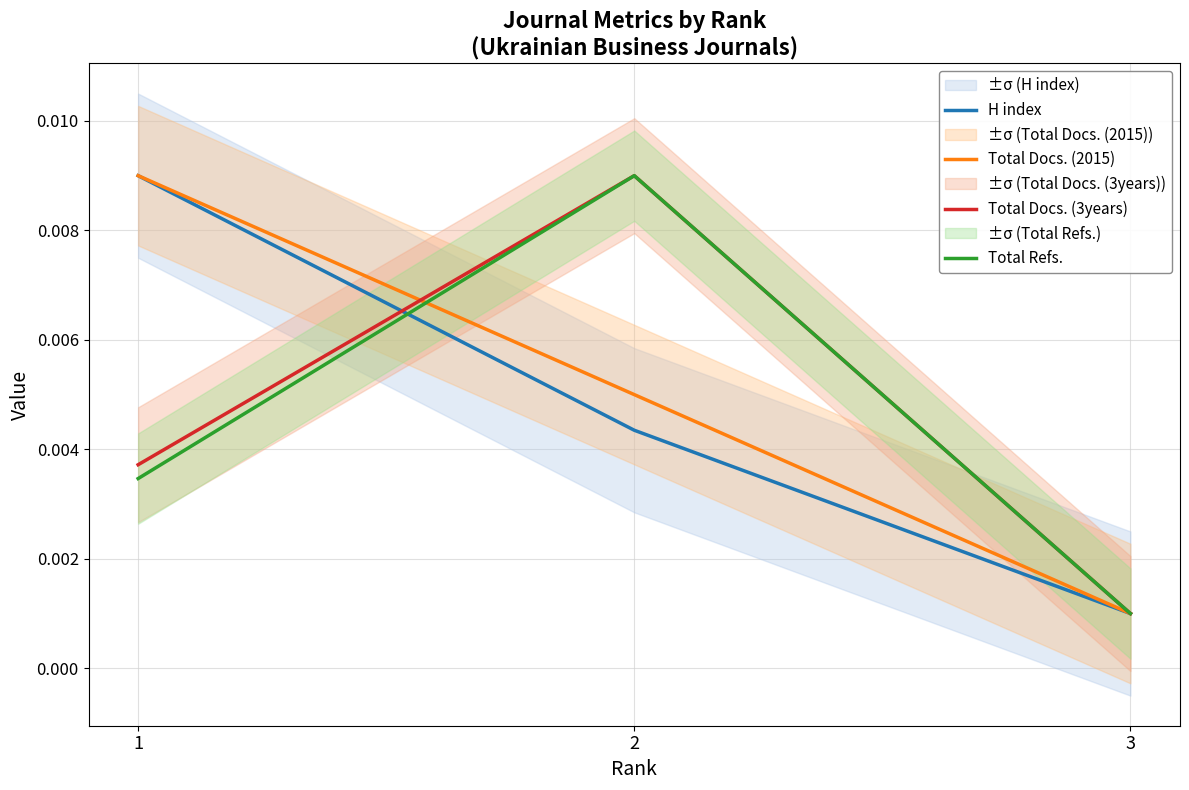

Reading left to right, extract all data points from this chart.

H index: 0.0	0.0	0.0
Total Docs. (2015): 0.0	0.0	0.0
Total Docs. (3years): 0.0	0.0	0.0
Total Refs.: 0.0	0.0	0.0